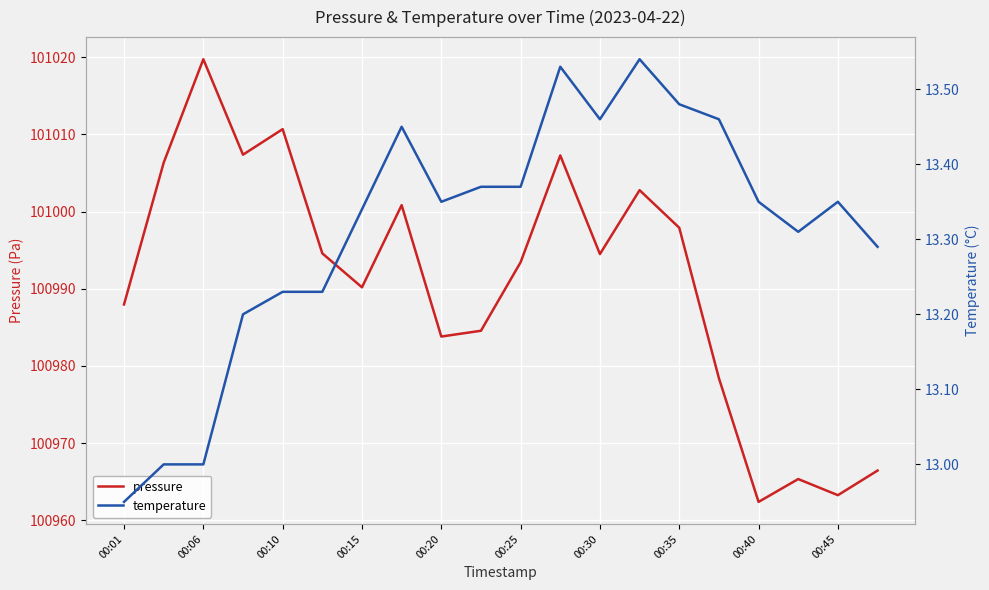

Reading left to right, transcribe all the data shown in this chart.

pressure: 100988.0	101006.3	101019.8	101007.4	101010.7	100994.6	100990.2	101000.8	100983.8	100984.6	100993.4	101007.3	100994.5	101002.8	100997.9	100978.4	100962.4	100965.3	100963.2	100966.4
temperature: 12.9	13.0	13.0	13.2	13.2	13.2	13.3	13.4	13.3	13.4	13.4	13.5	13.5	13.5	13.5	13.5	13.3	13.3	13.3	13.3